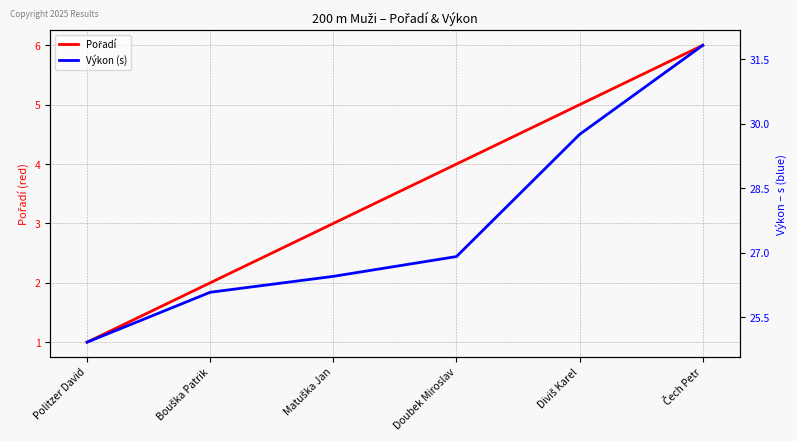

Reading left to right, what are all the values shown in this chart?

Pořadí: Politzer David=1.0	Bouška Patrik=2.0	Matuška Jan=3.0	Doubek Miroslav=4.0	Diviš Karel=5.0	Čech Petr=6.0
Výkon (s): Politzer David=24.9	Bouška Patrik=26.1	Matuška Jan=26.4	Doubek Miroslav=26.9	Diviš Karel=29.8	Čech Petr=31.8